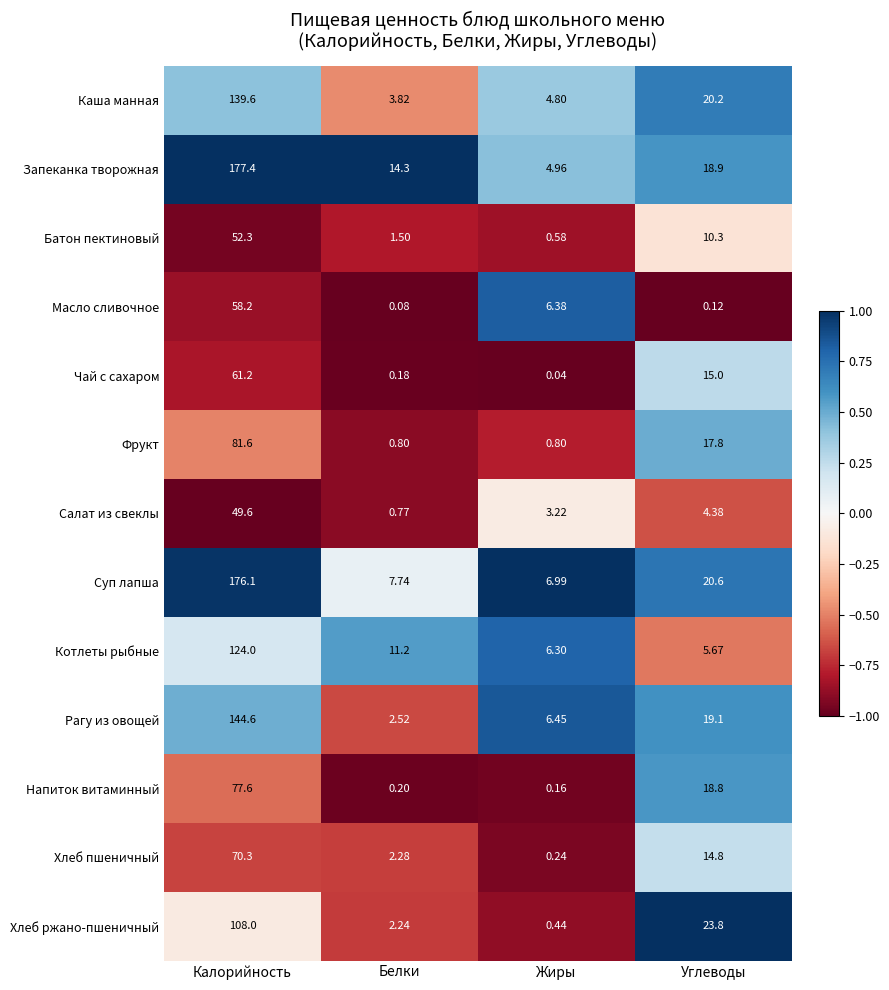

Which series has the largest total across all categories?

Запеканка творожная